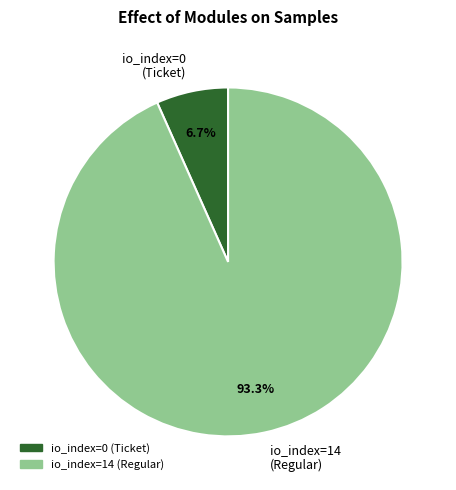

How many slices are in this pie chart?

2